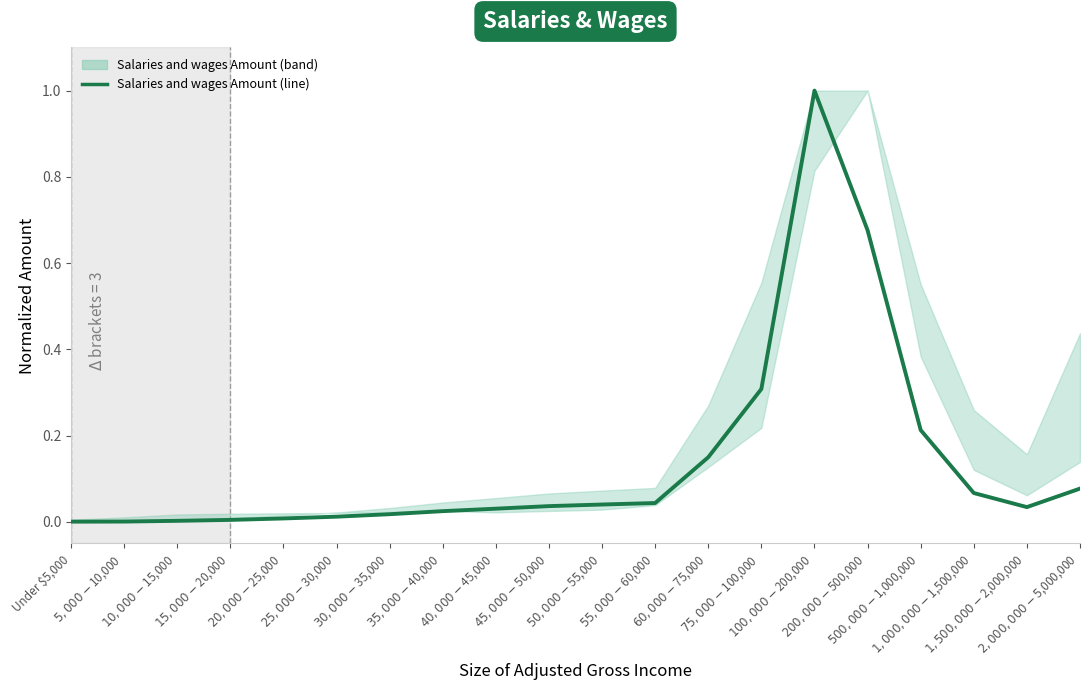

What is the difference between the maximum and minimum values?

1.0